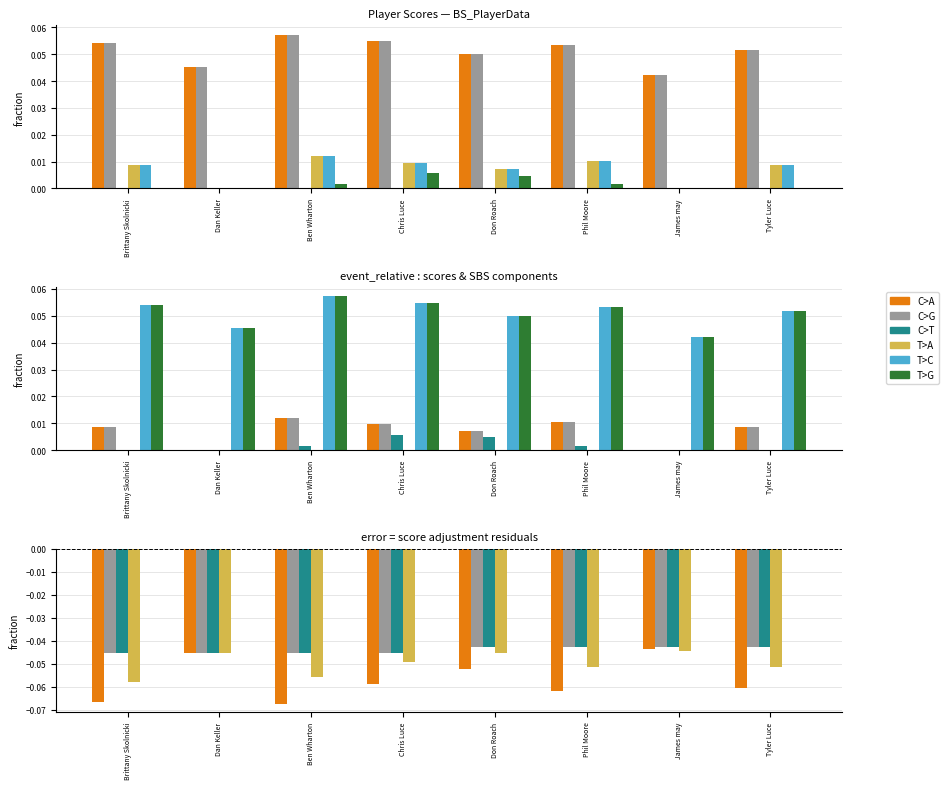

How many series are shown in this chart?

6